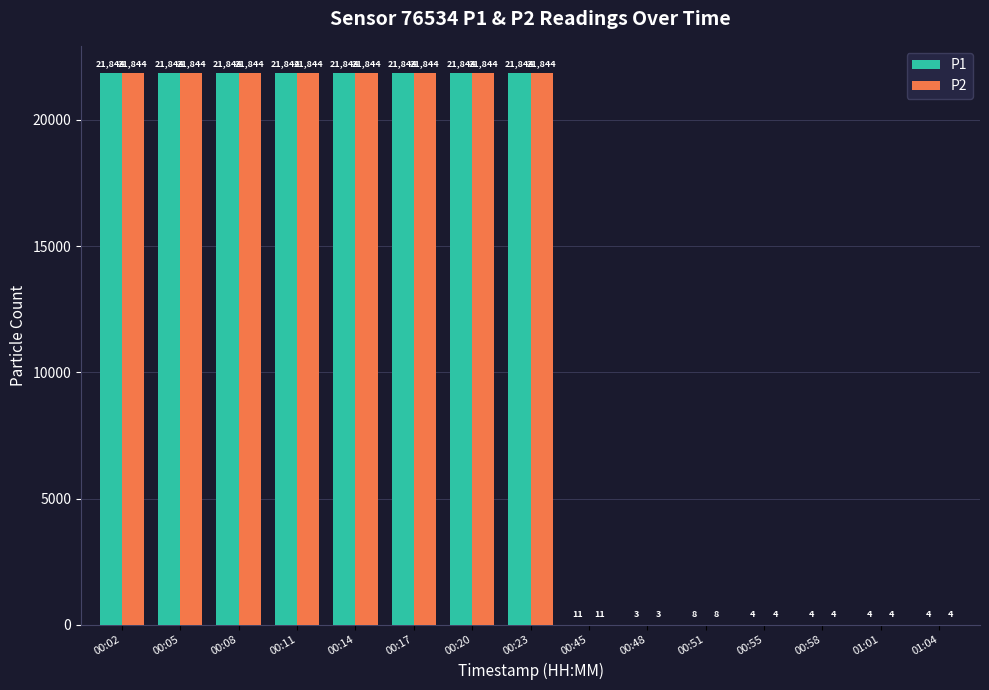

How many groups of bars are there?

15